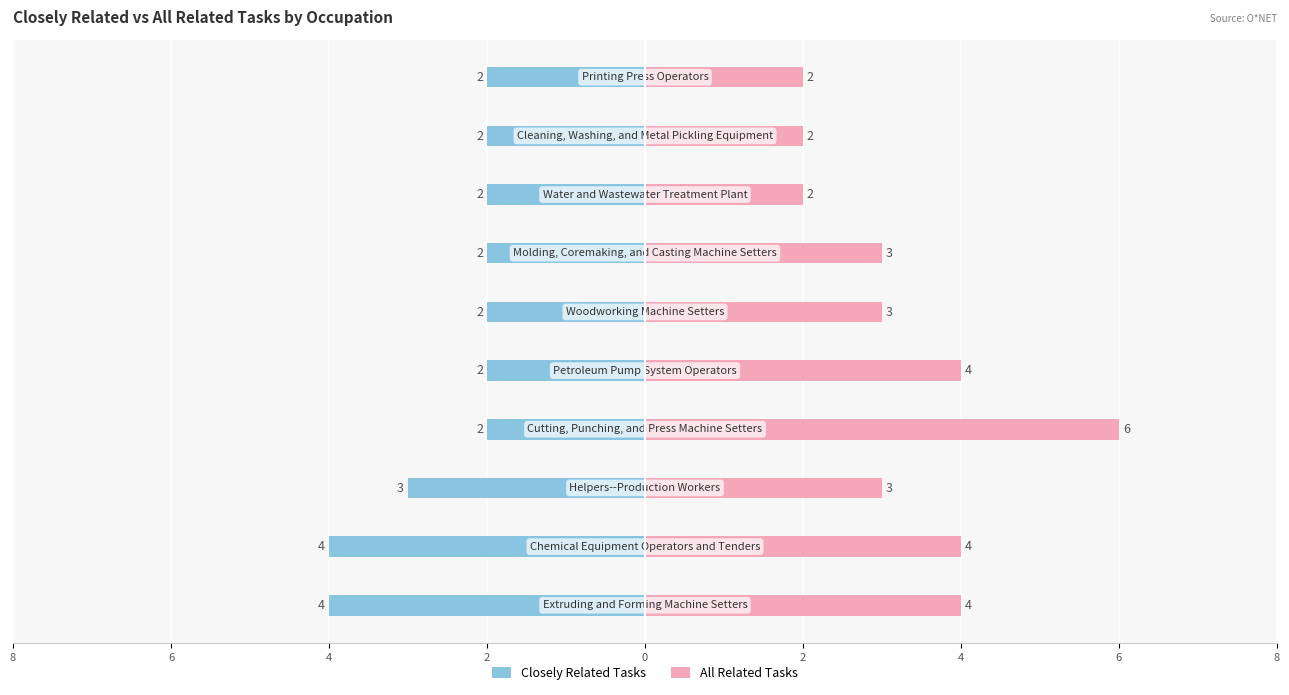

Which series has the largest range (max minus min)?

All Related Tasks